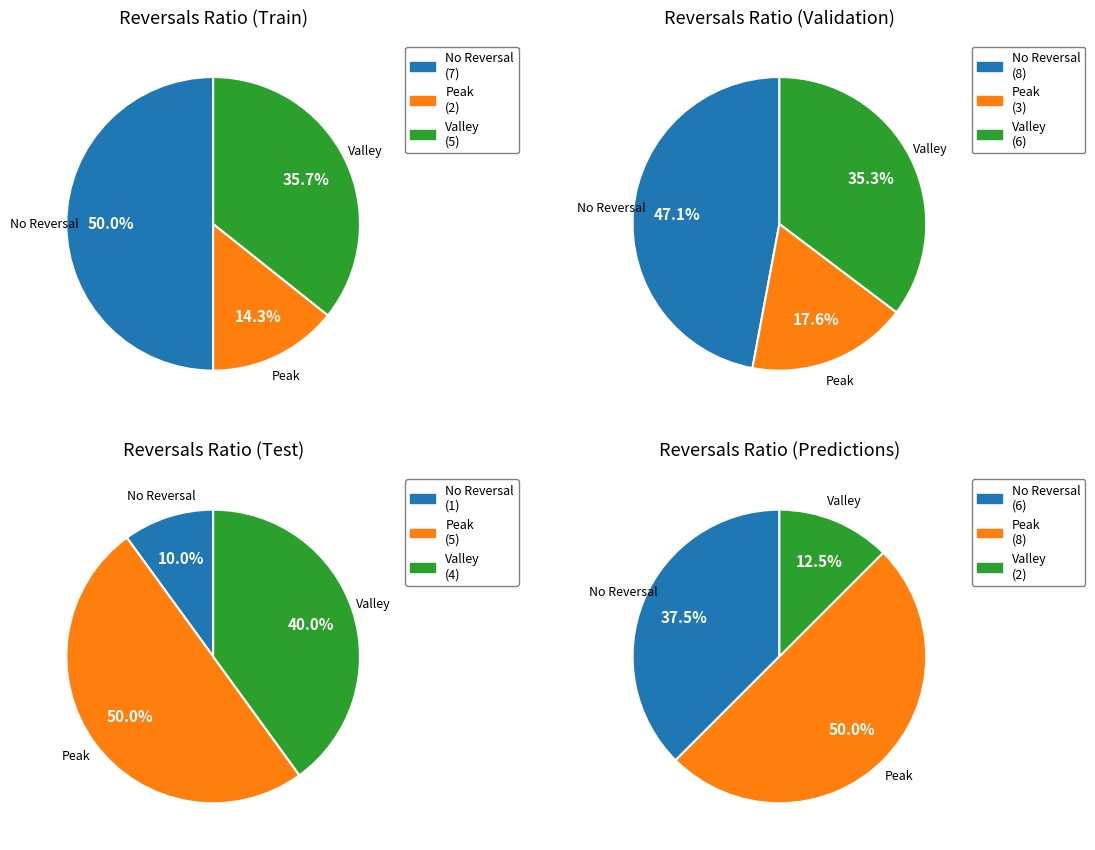

Is it true that 5 is 7% of the pie?

False